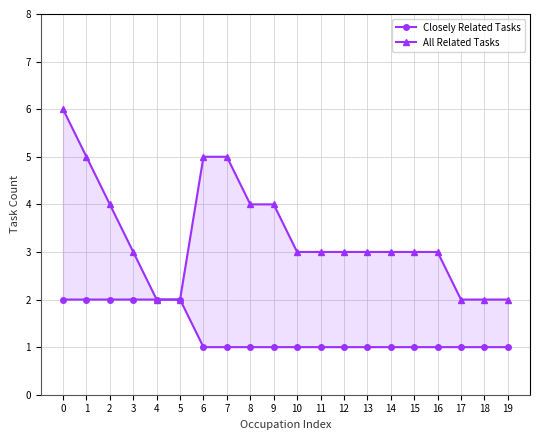

Reading left to right, transcribe all the data shown in this chart.

Closely Related Tasks: 0=2	1=2	2=2	3=2	4=2	5=2	6=1	7=1	8=1	9=1	10=1	11=1	12=1	13=1	14=1	15=1	16=1	17=1	18=1	19=1
All Related Tasks: 0=6	1=5	2=4	3=3	4=2	5=2	6=5	7=5	8=4	9=4	10=3	11=3	12=3	13=3	14=3	15=3	16=3	17=2	18=2	19=2